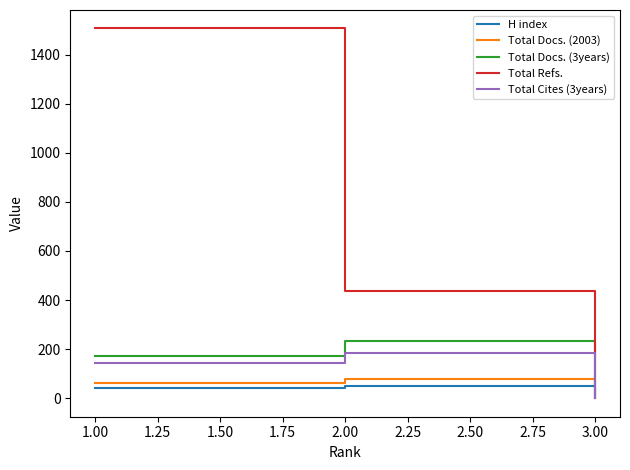

At which category does the chart reach its minimum across all series?

3.00